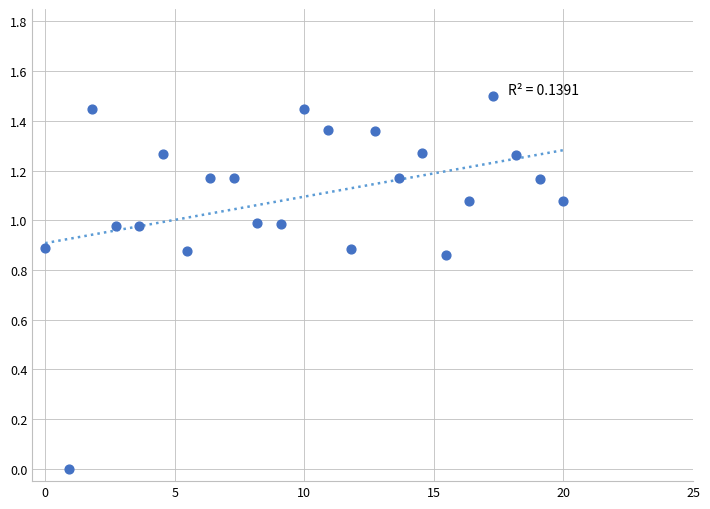

What is the range of Y values (max minus min)?

1.5